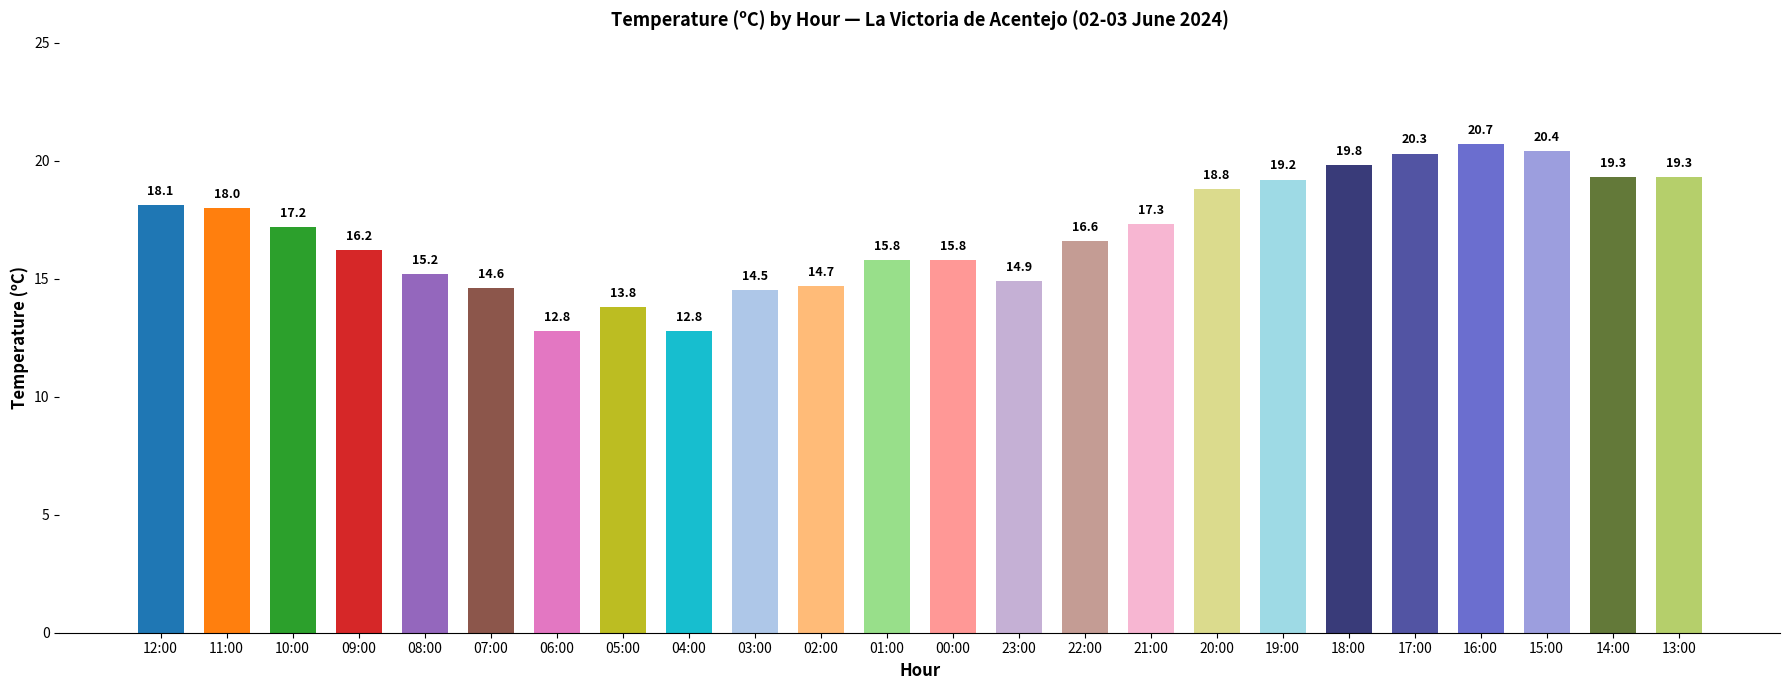

At which label does the data first exceed 17?

12:00